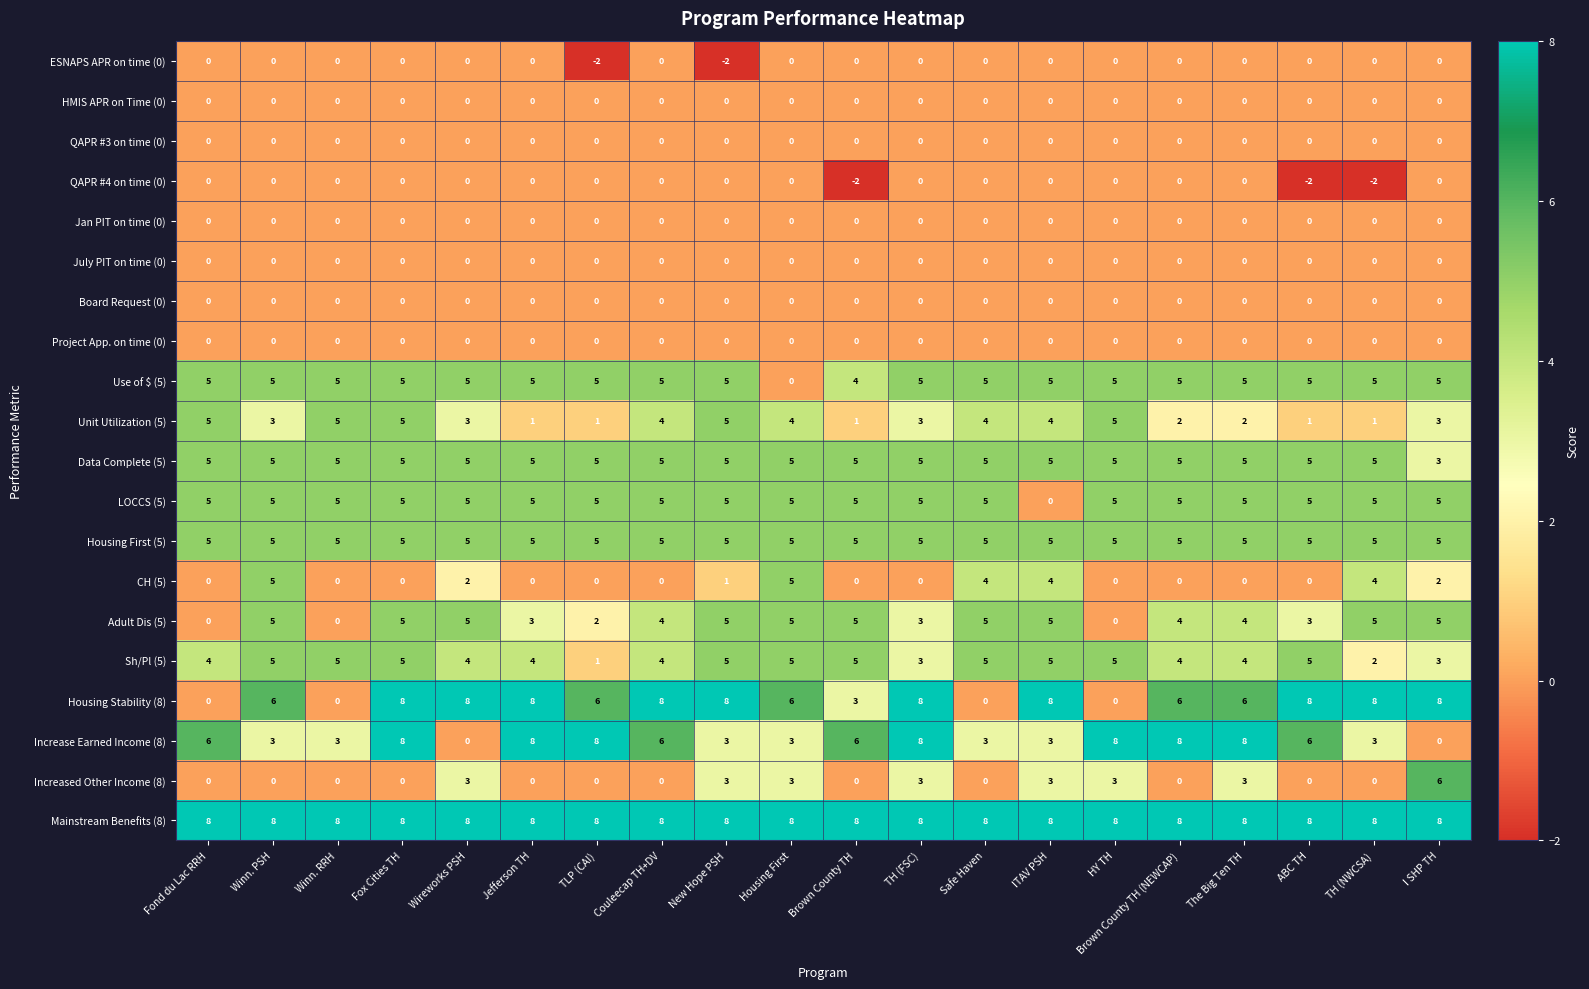

What is the difference between the second highest and minimum values in the Use of $ (5) series?

5